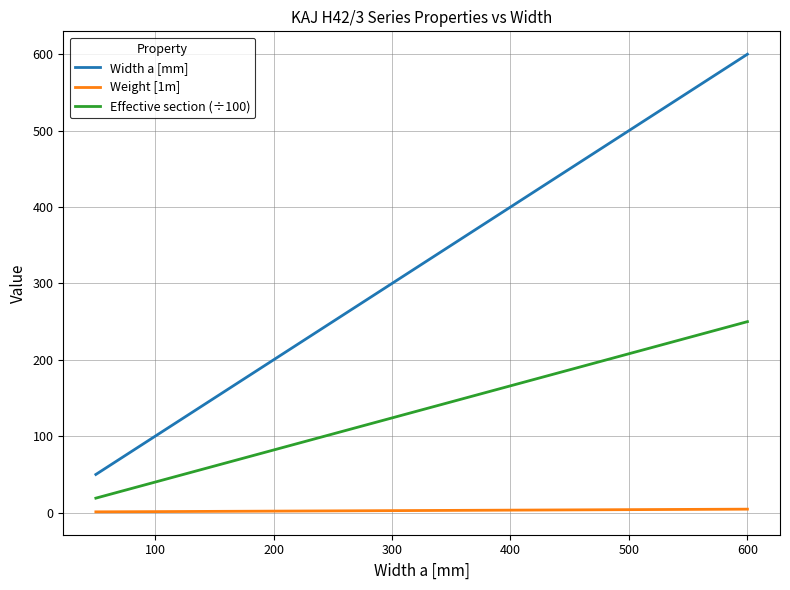

Does the chart have visible grid lines?

Yes